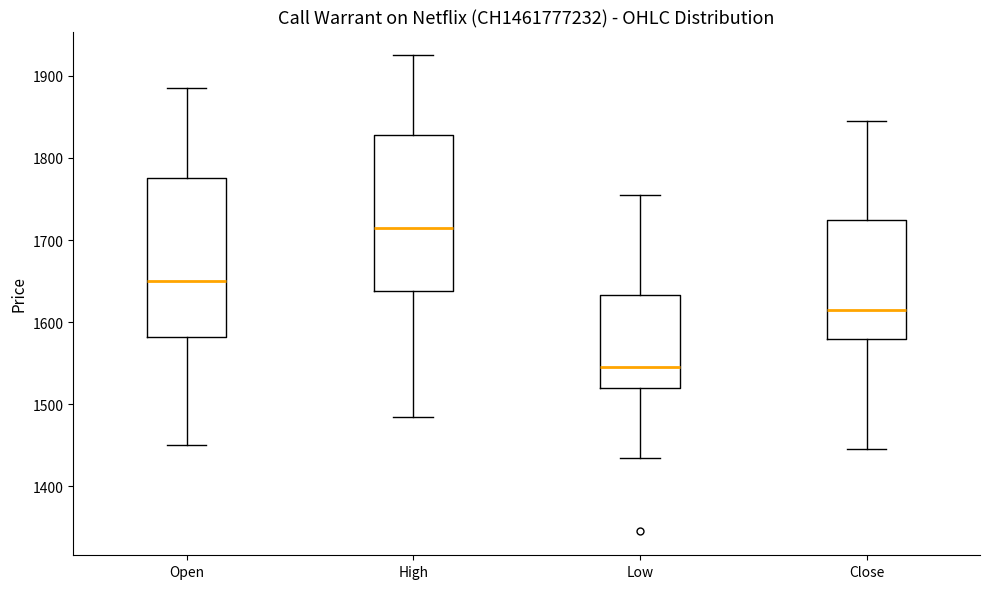

Where is the lower edge of the box for Low on the y-axis? The values are not printed on the chart, so give them approximately, as read against the axis.

1520